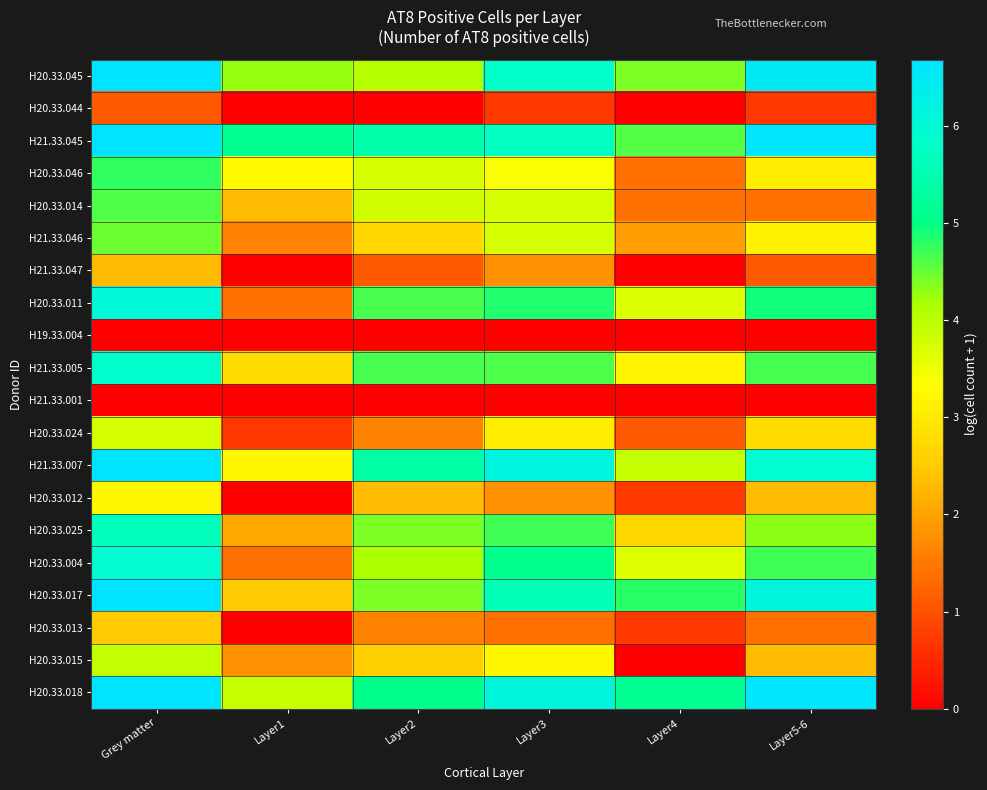

Rank the series by their maximum value, from highest to lowest.

H20.33.018, H21.33.045, H20.33.045, H21.33.007, H20.33.017, H20.33.011, H20.33.004, H21.33.005, H20.33.025, H20.33.046, H20.33.014, H21.33.046, H20.33.015, H20.33.024, H20.33.012, H20.33.013, H21.33.047, H20.33.044, H19.33.004, H21.33.001